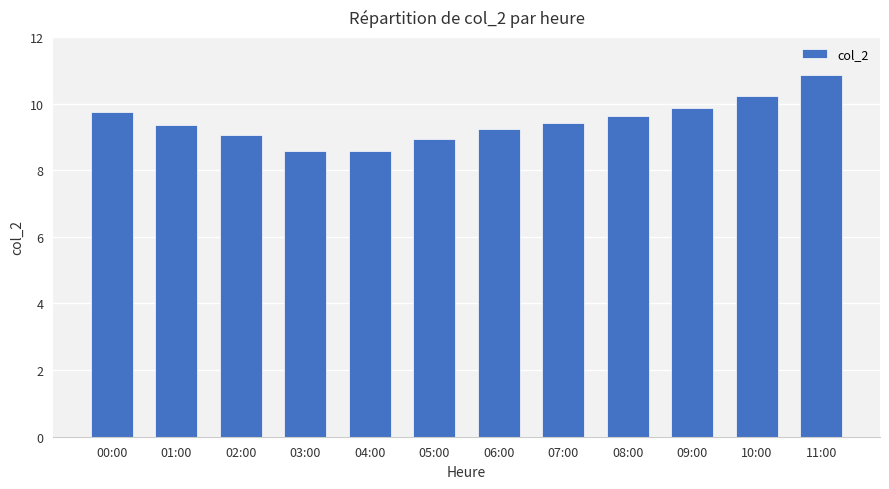

Reading left to right, extract all data points from this chart.

9.8	9.4	9.1	8.6	8.6	8.9	9.2	9.4	9.6	9.9	10.2	10.9